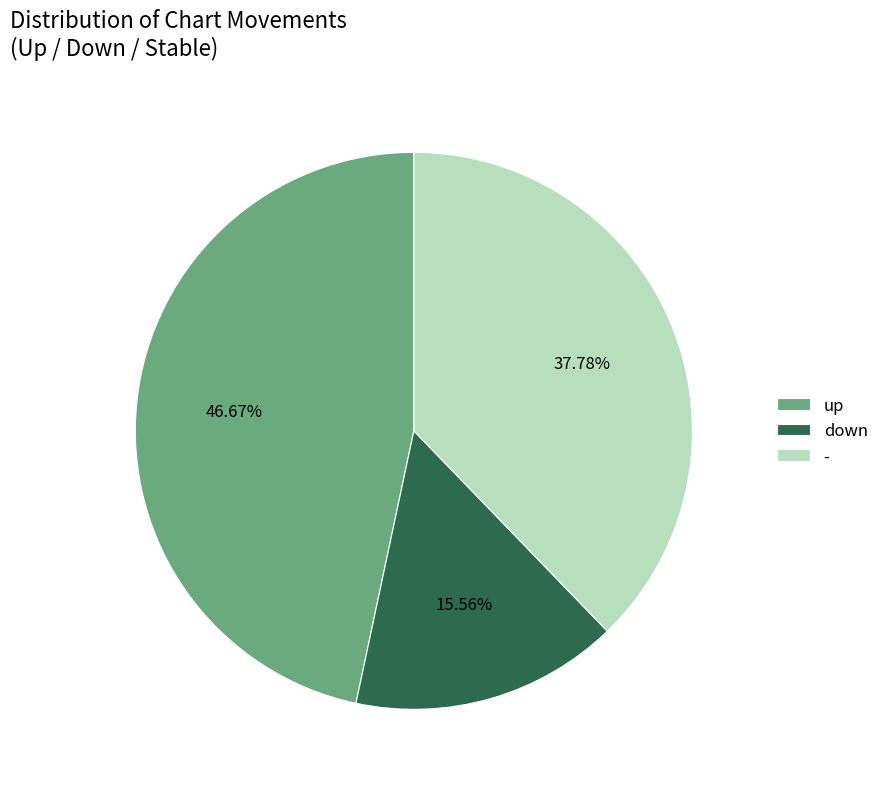

Rank the categories by value from lowest to highest.

down, -, up